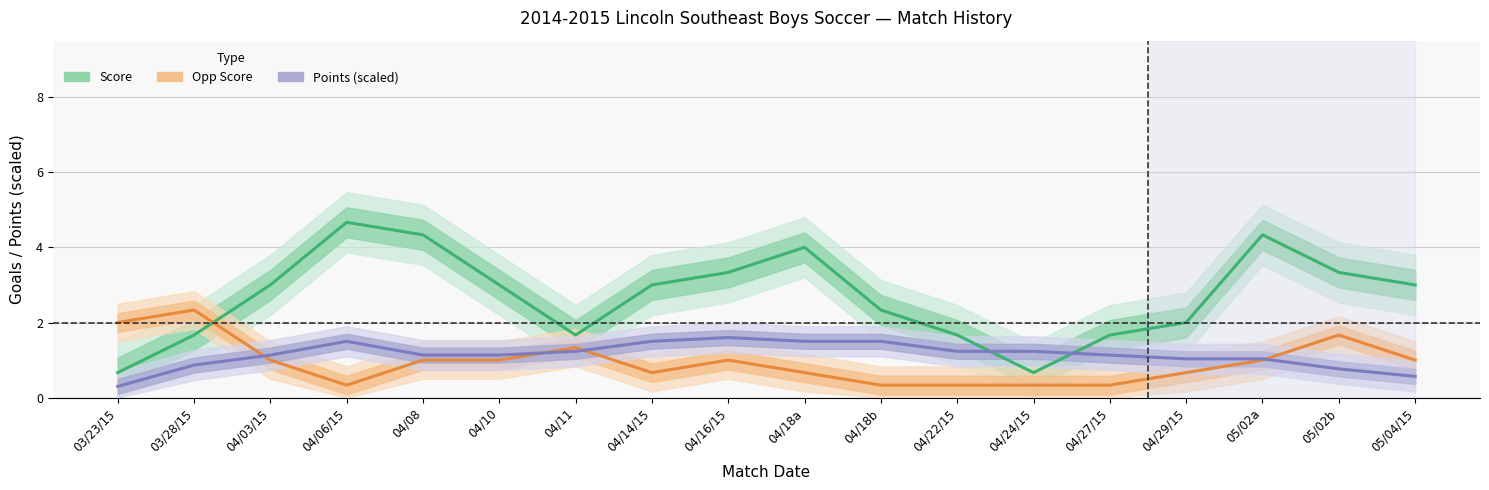

Which has a higher value, 05/04/15 or 03/23/15?

05/04/15